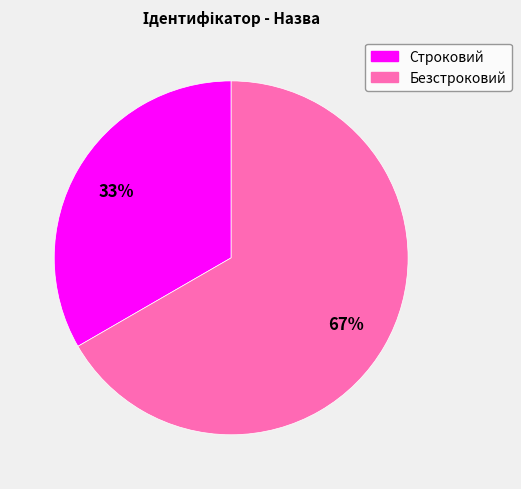

What is the ratio of the value at Безстроковий to the value at Строковий?

2.0